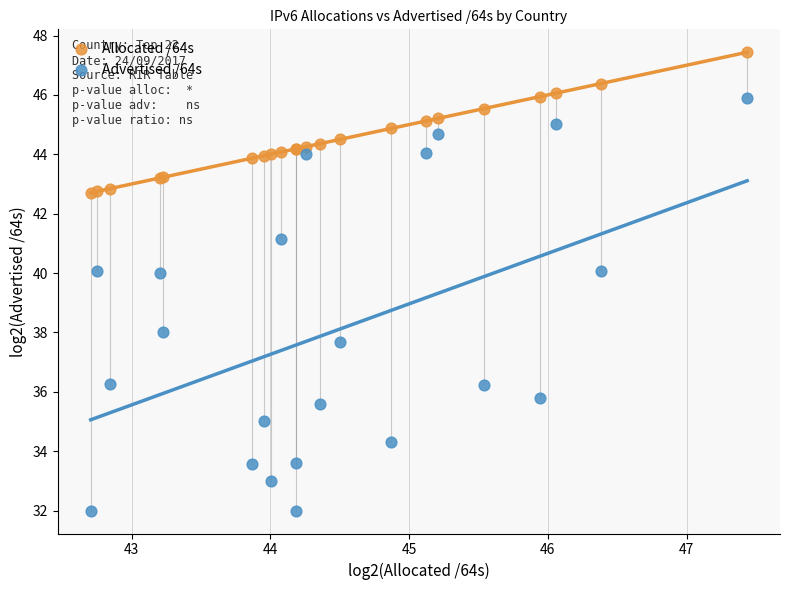

What is the X range (max minus min) for the scatter plot?

4.7